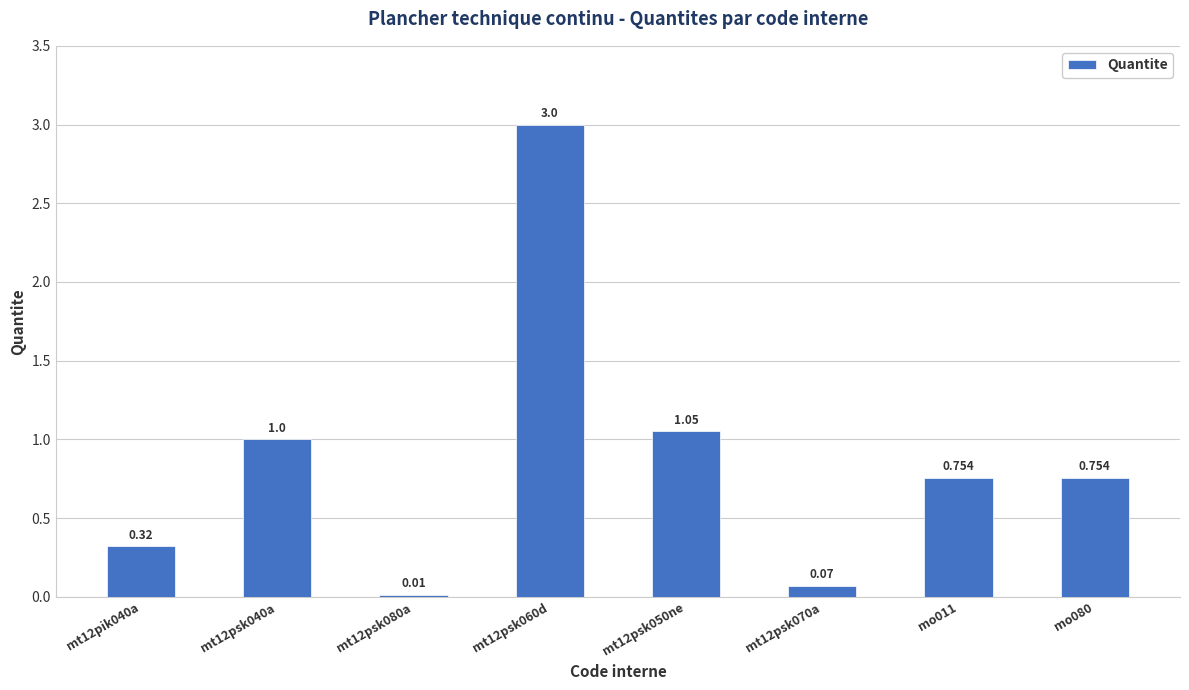

What is the average value?

0.9